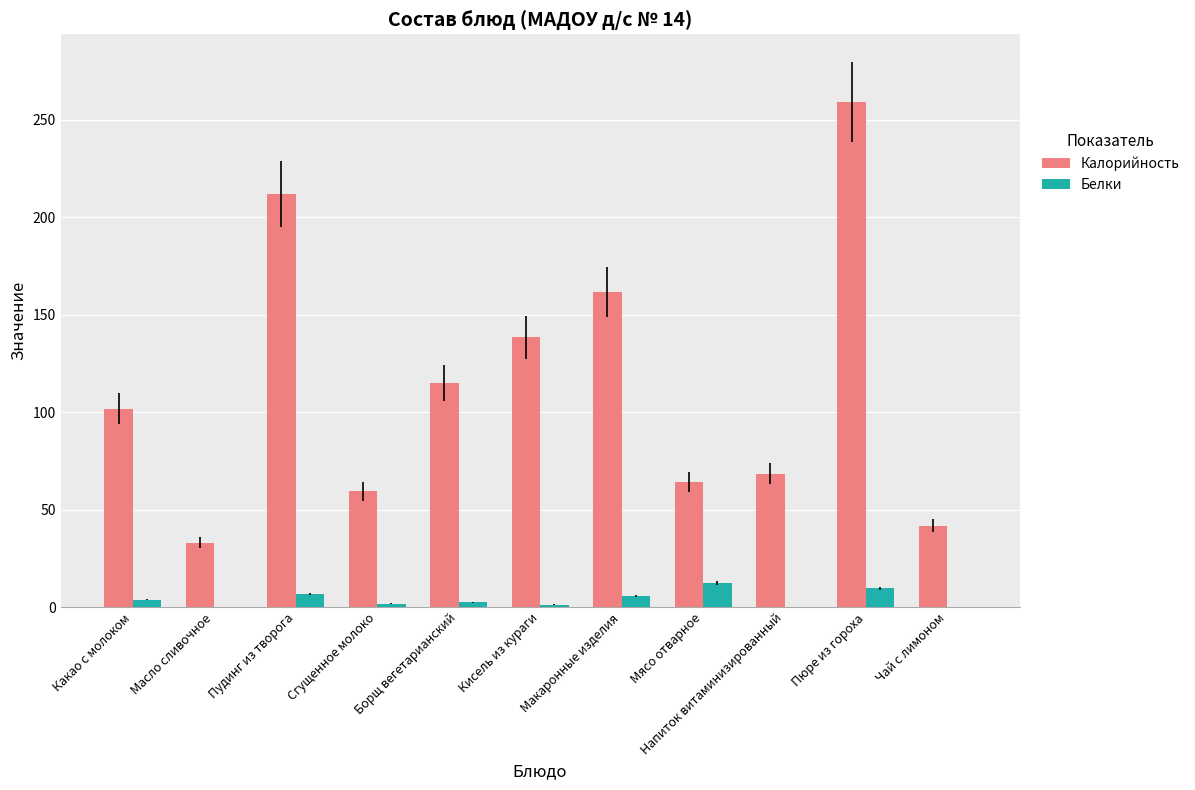

Count the number of categories in the chart.

11